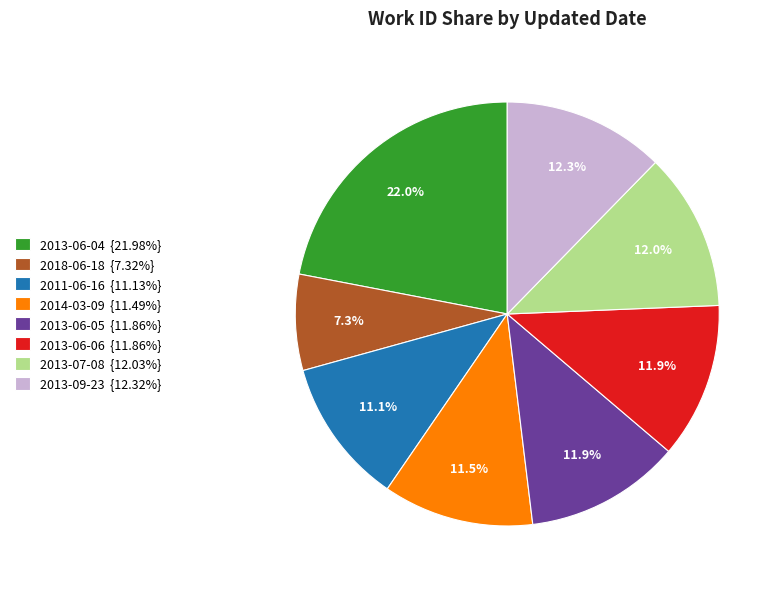

Does any single category account for the majority?

No